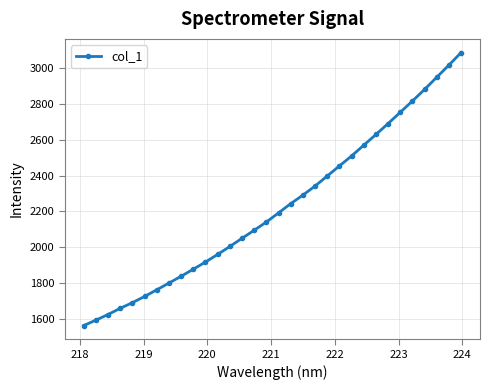

How many lines are shown in the chart?

1